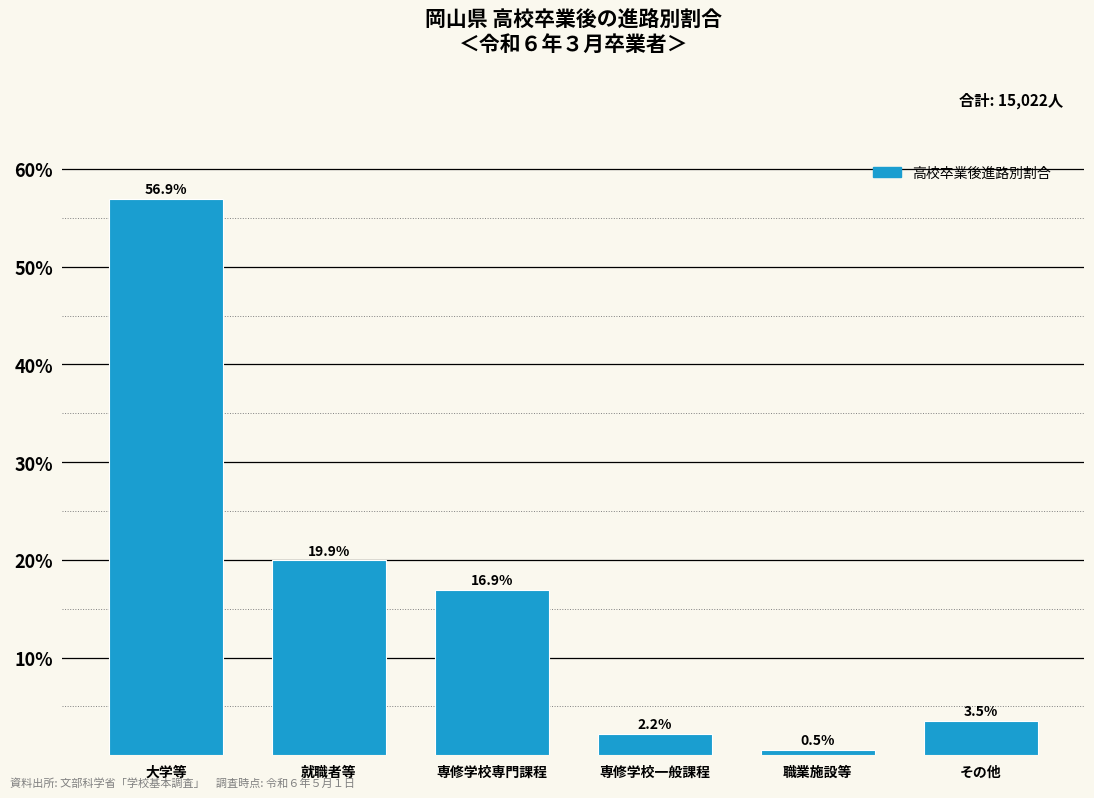

Reading left to right, extract all data points from this chart.

大学等=56.9	就職者等=19.9	専修学校専門課程=16.9	専修学校一般課程=2.2	職業施設等=0.5	その他=3.5